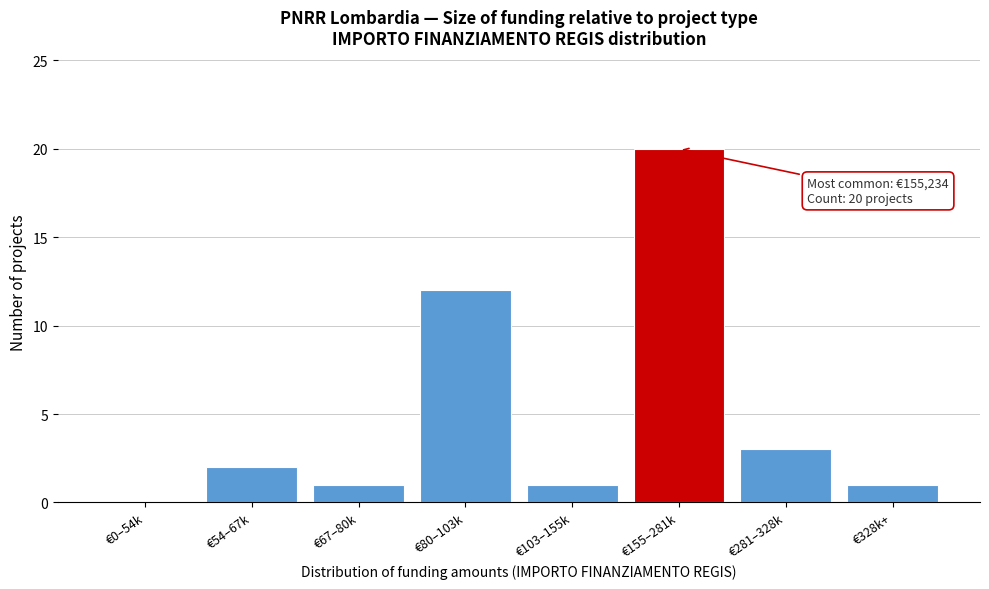

Reading left to right, extract all data points from this chart.

€0–54k=0	€54–67k=2	€67–80k=1	€80–103k=12	€103–155k=1	€155–281k=20	€281–328k=3	€328k+=1